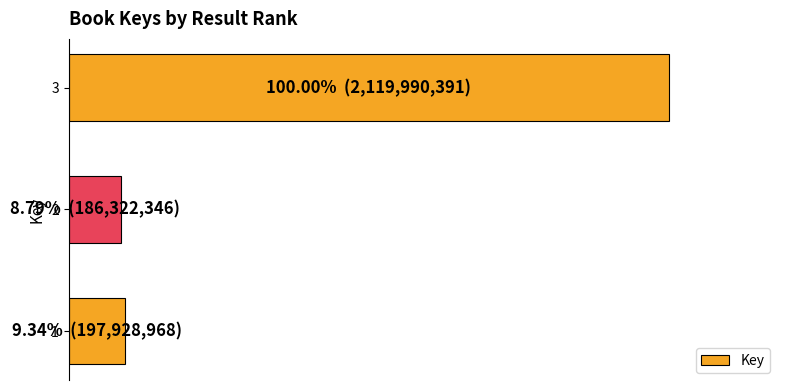

Are the bars horizontal?

Yes